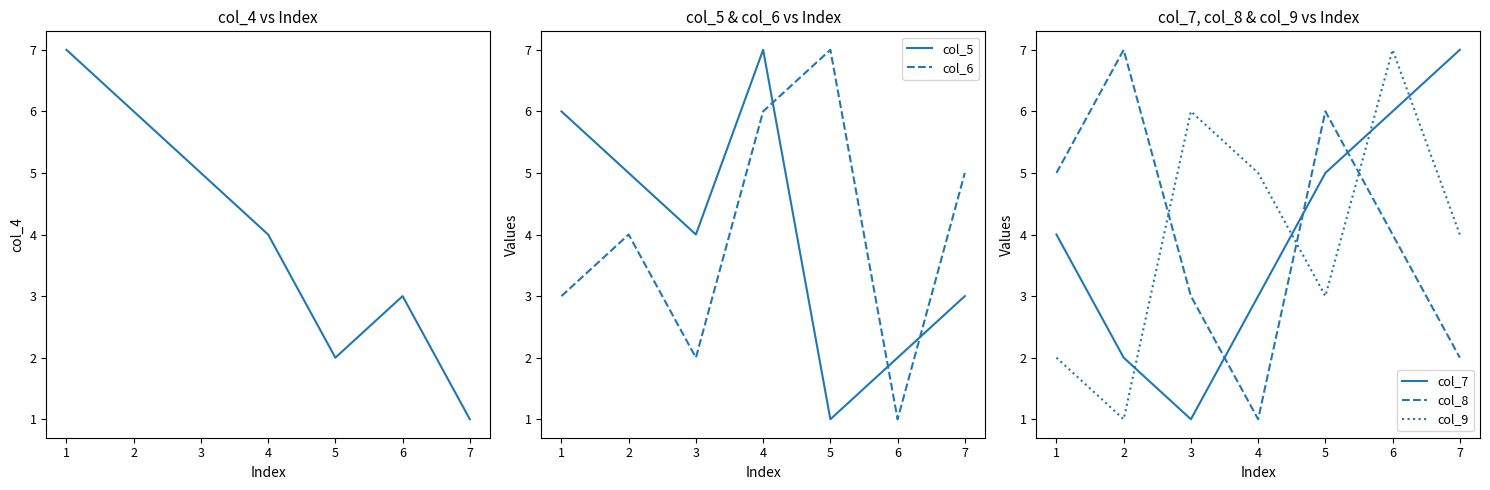

True or false: col_8 has more than 1 interior local peaks.

True